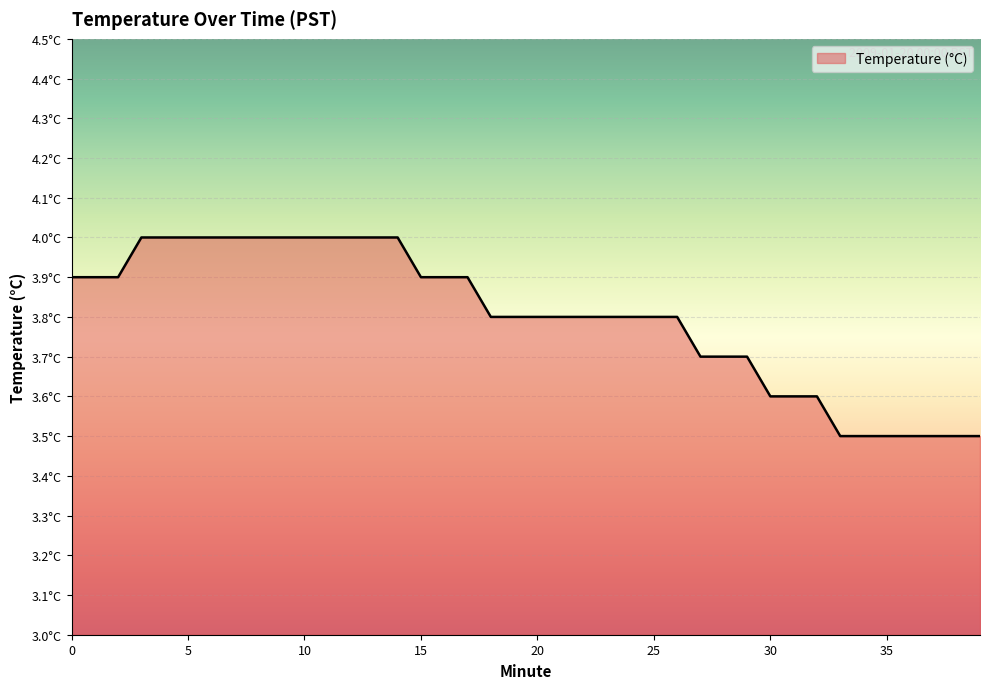

Reading right to left, list all the values displayed in this chart.

3.5	3.5	3.5	3.5	3.5	3.5	3.5	3.6	3.6	3.6	3.7	3.7	3.7	3.8	3.8	3.8	3.8	3.8	3.8	3.8	3.8	3.8	3.9	3.9	3.9	4.0	4.0	4.0	4.0	4.0	4.0	4.0	4.0	4.0	4.0	4.0	4.0	3.9	3.9	3.9